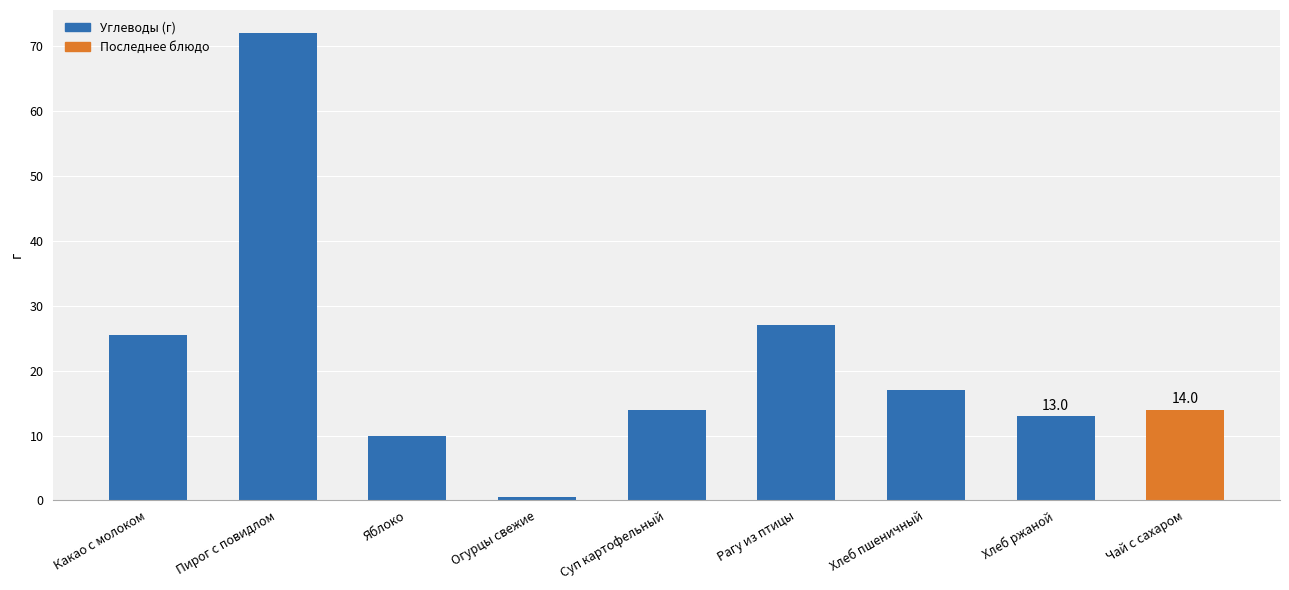

True or false: the data shows 13.0 at Хлеб ржаной.

True